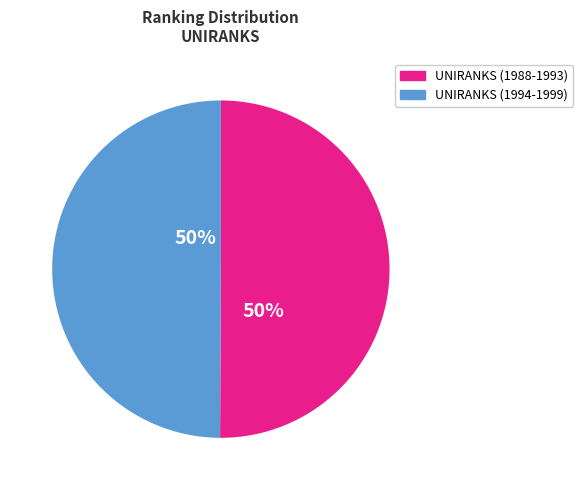

What percentage is the UNIRANKS (1994-1999) slice, to the nearest percent?

50%